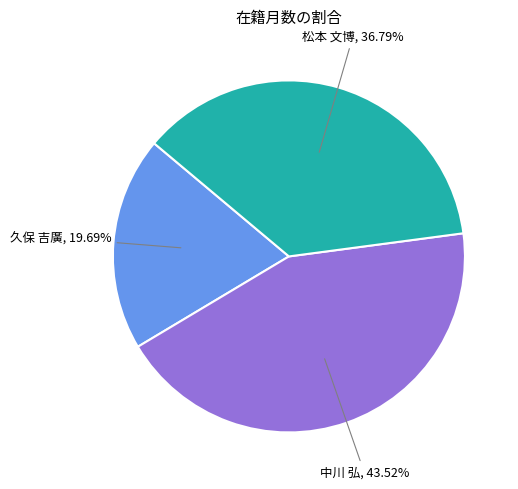

Approximately how many times larger is the value at 久保 吉廣 compared to 中川 弘?

0.5